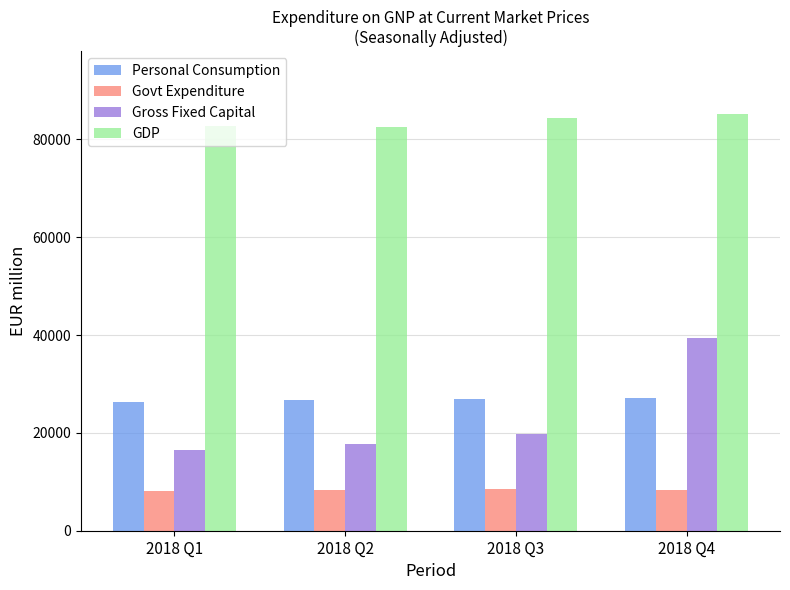

What is the sum of all Gross Fixed Capital values?

93411.7